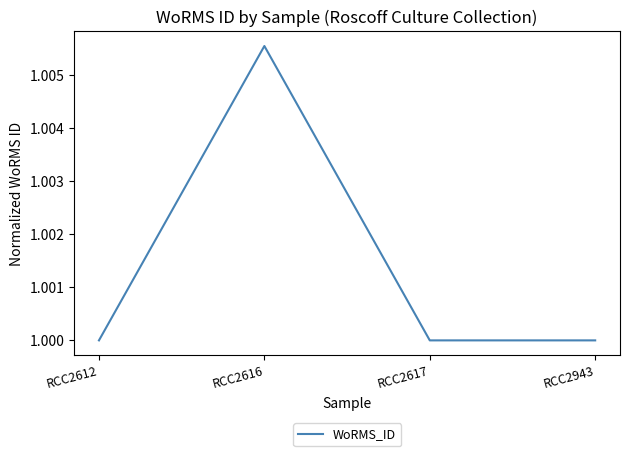

Which has a higher value, RCC2617 or RCC2616?

RCC2616